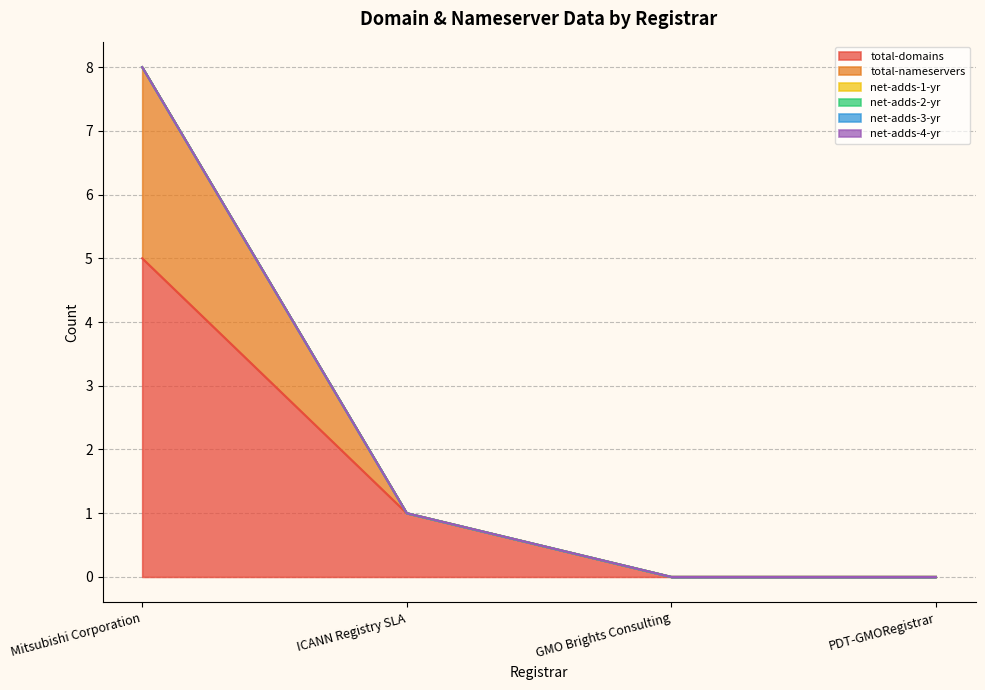

What are all the series names shown in the legend?

total-domains, total-nameservers, net-adds-1-yr, net-adds-2-yr, net-adds-3-yr, net-adds-4-yr